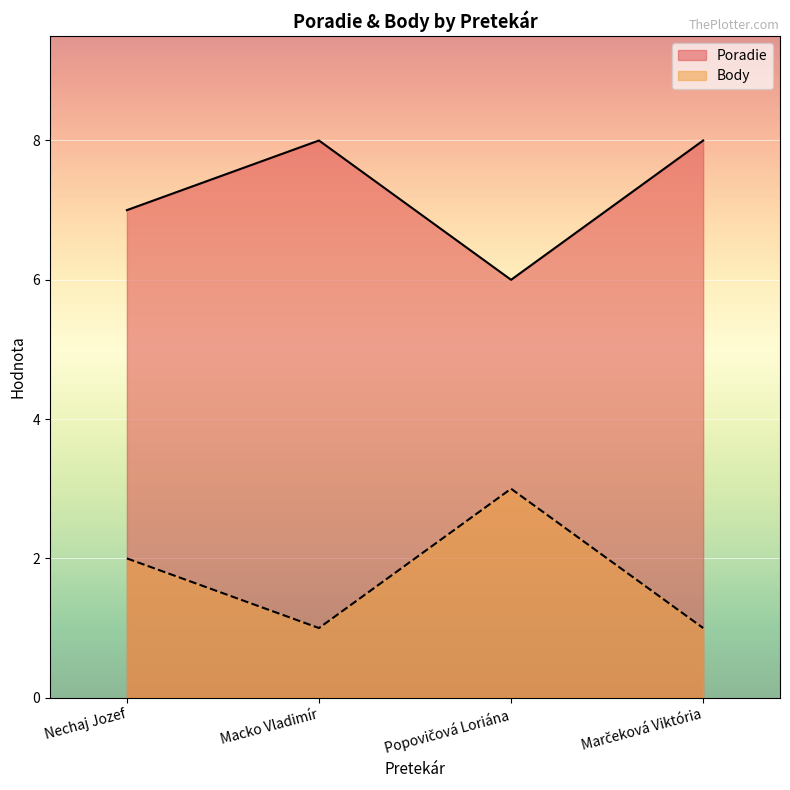

Reading left to right, transcribe all the data shown in this chart.

Poradie: 7	8	6	8
Body: 2	1	3	1